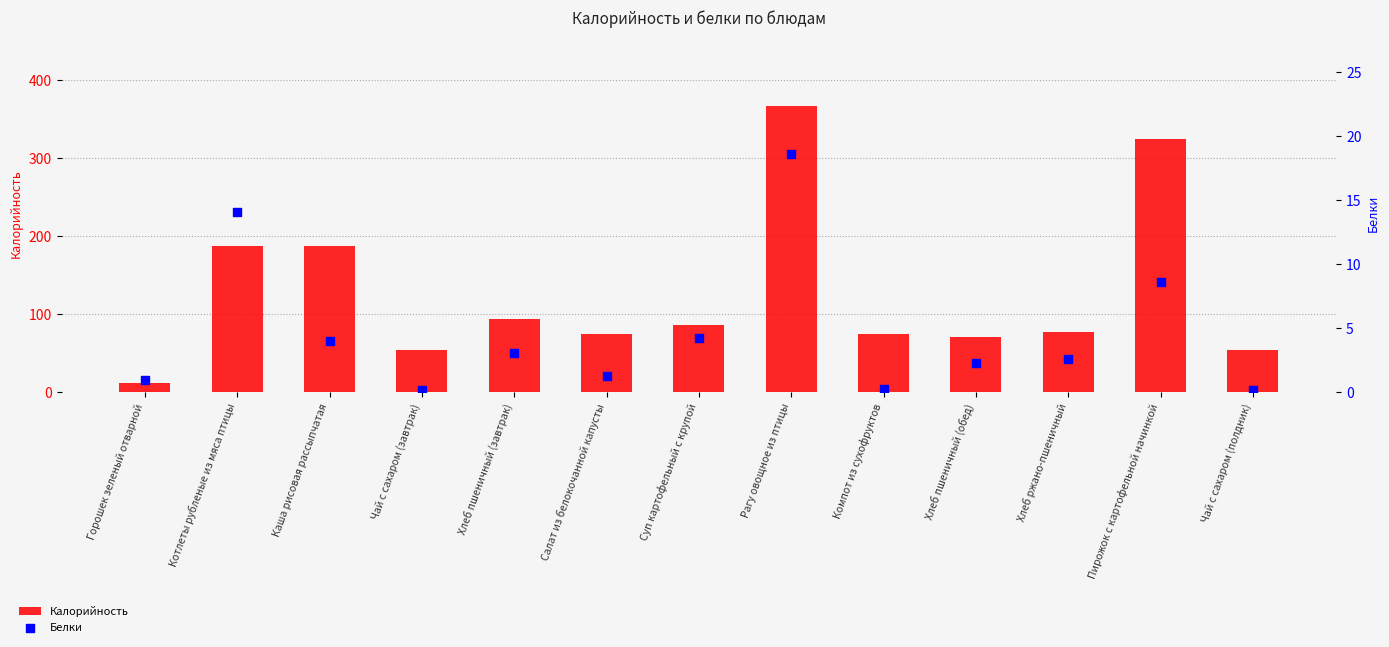

Which series reaches the maximum Y coordinate?

Калорийность